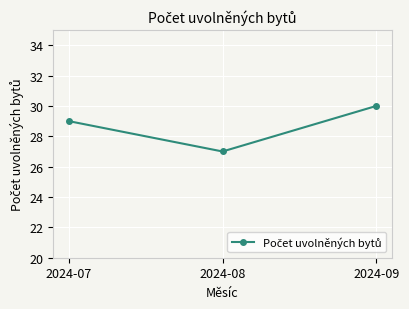

Is it true that the value at 2024-09 is 41?

False